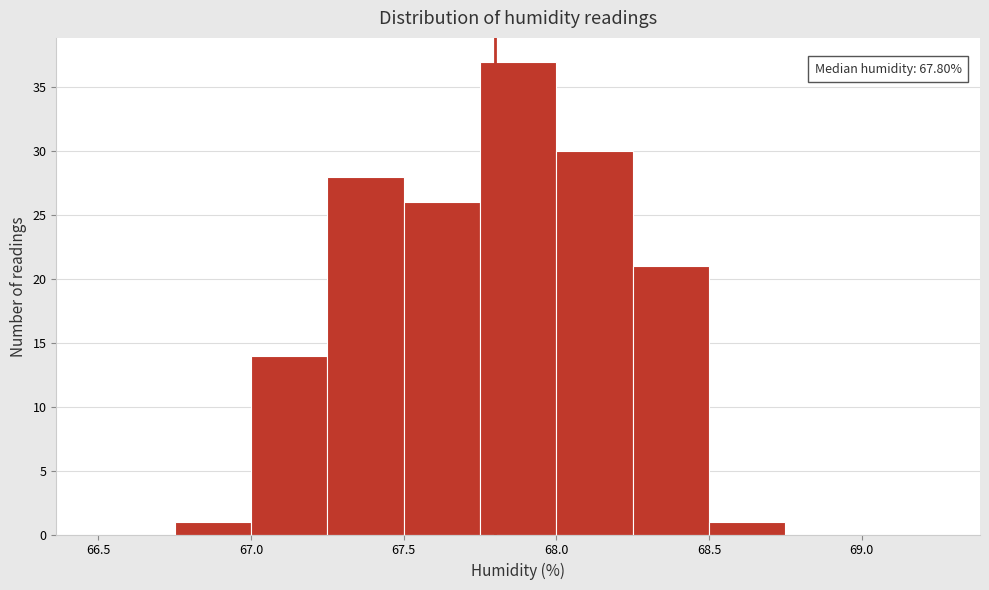

Over which range of the x-axis is the bar tallest?

67.75 to 68.00